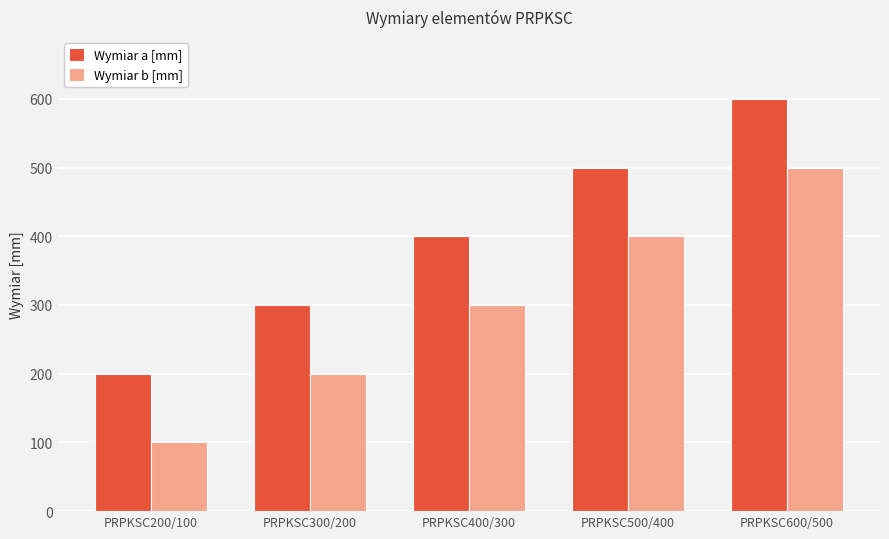

Read the Wymiar b [mm] value at PRPKSC300/200.

200